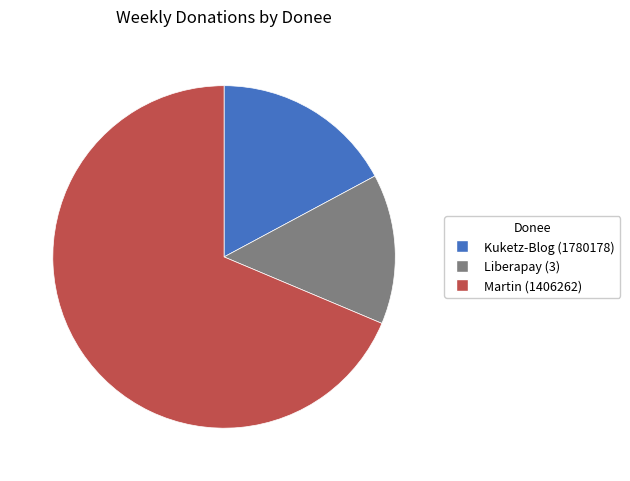

The Kuketz-Blog (1780178) slice represents 17% of the pie. True or false?

True